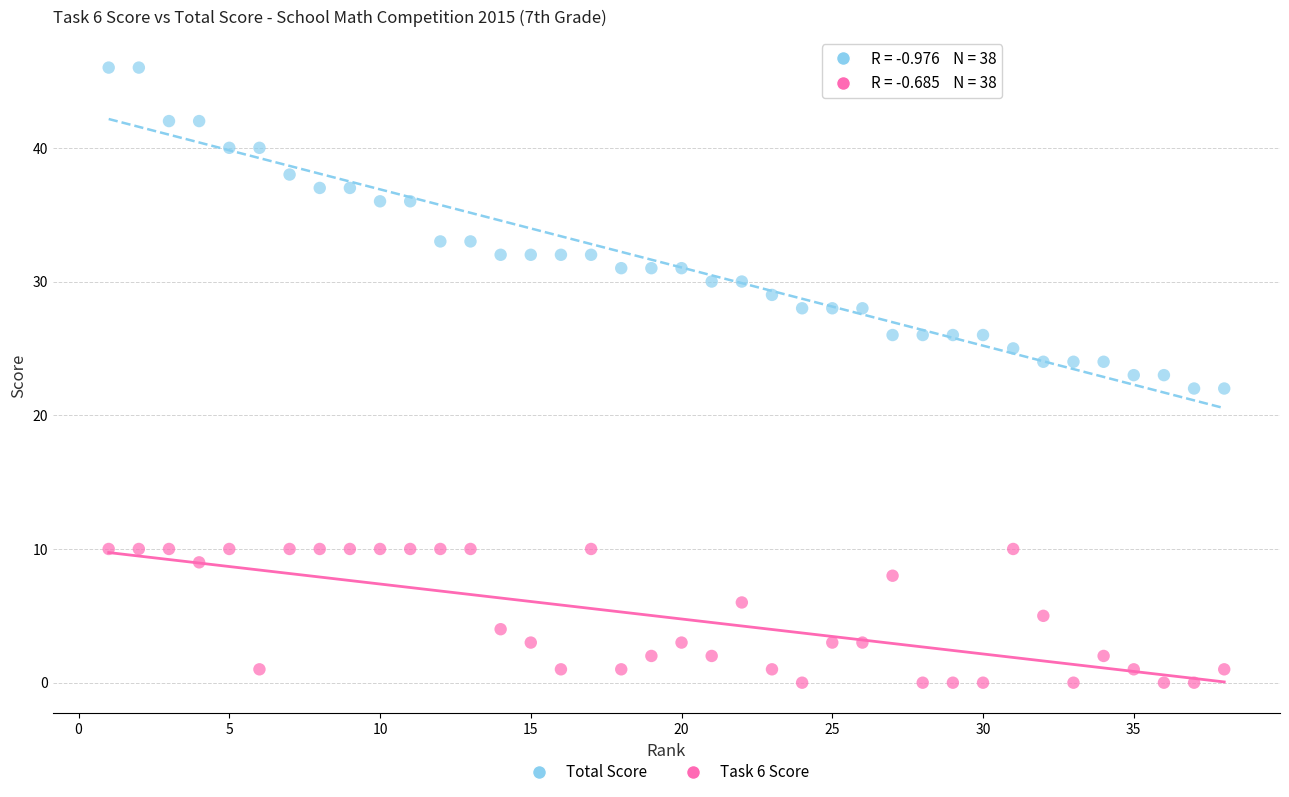

Which series contains the highest Y value?

Total Score